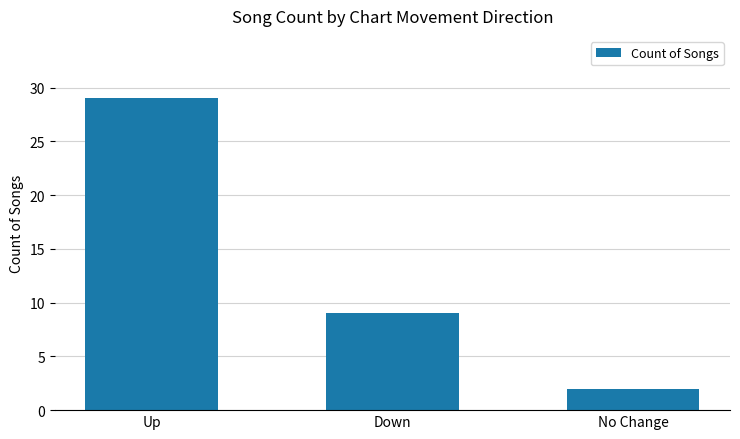

Reading left to right, what are all the values shown in this chart?

Up=29	Down=9	No Change=2